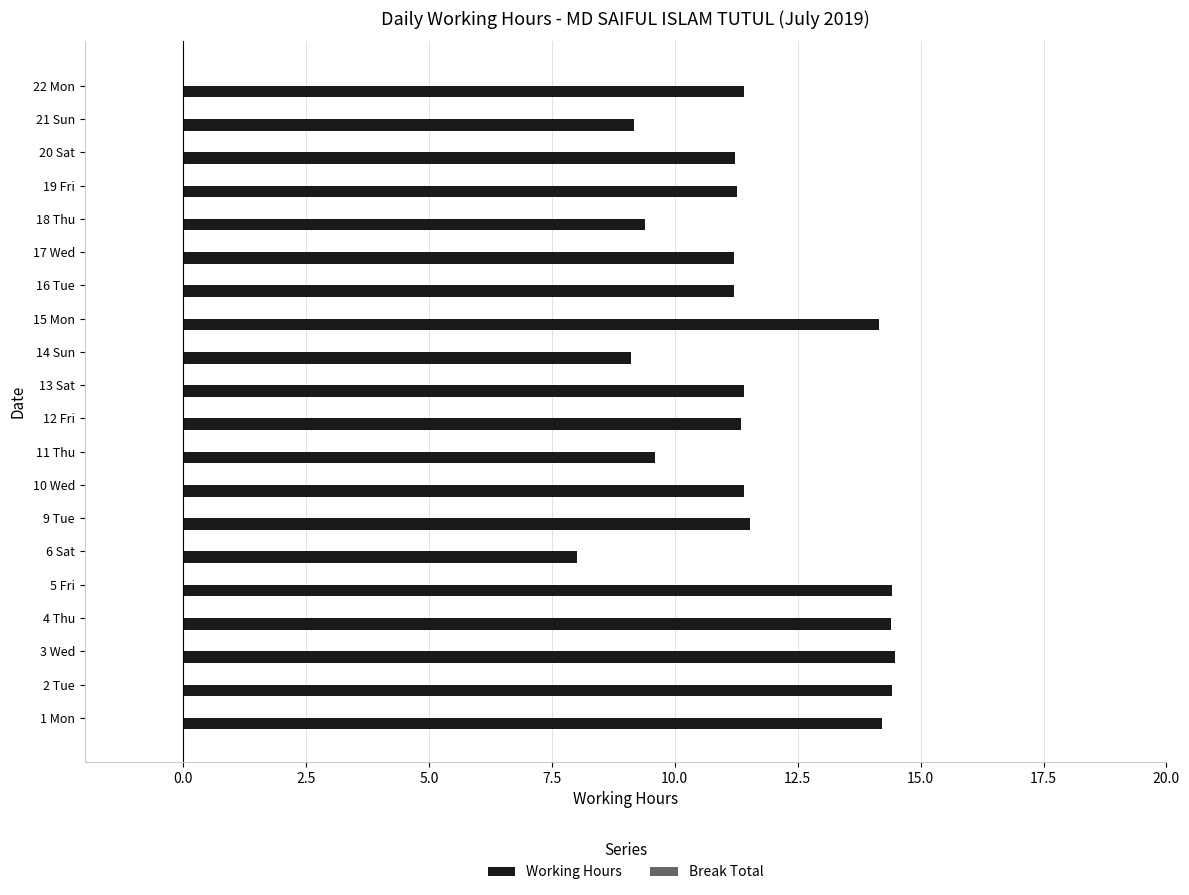

What is the difference between the maximum and minimum values?

6.5